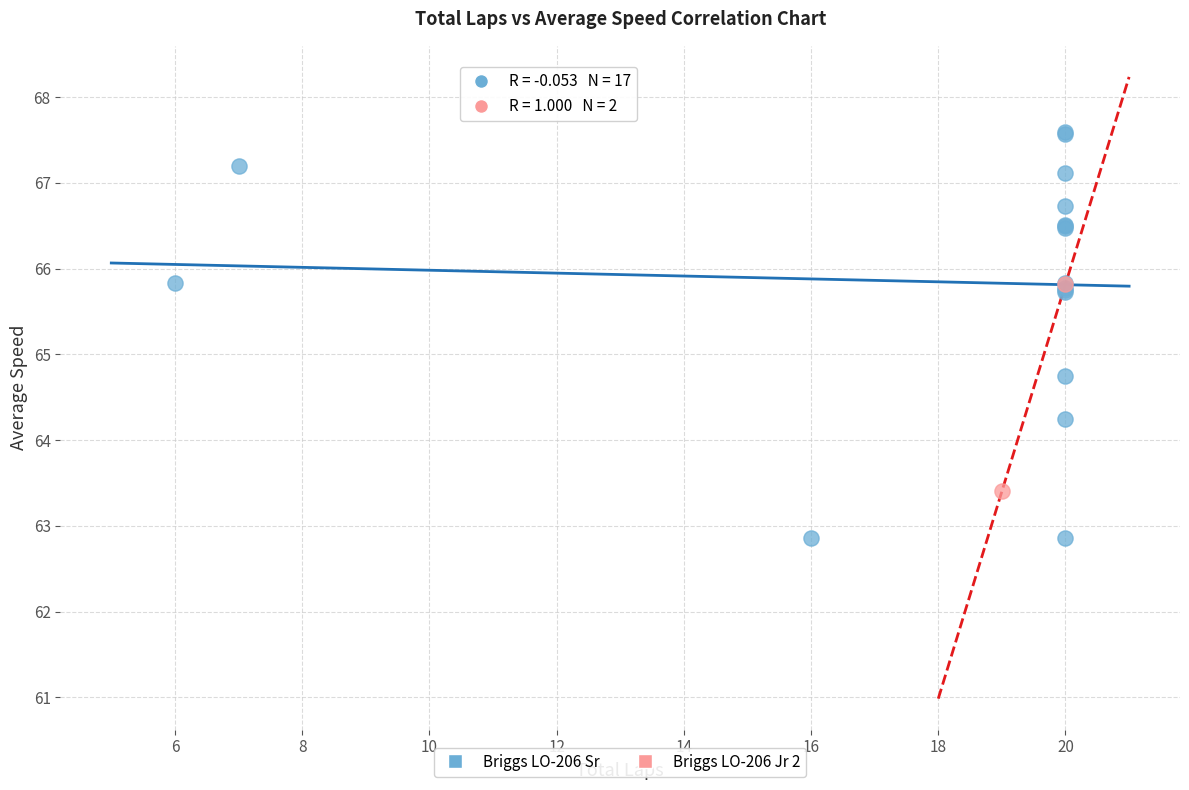

What are all the series names shown in the legend?

Briggs LO-206 Sr, Briggs LO-206 Jr 2